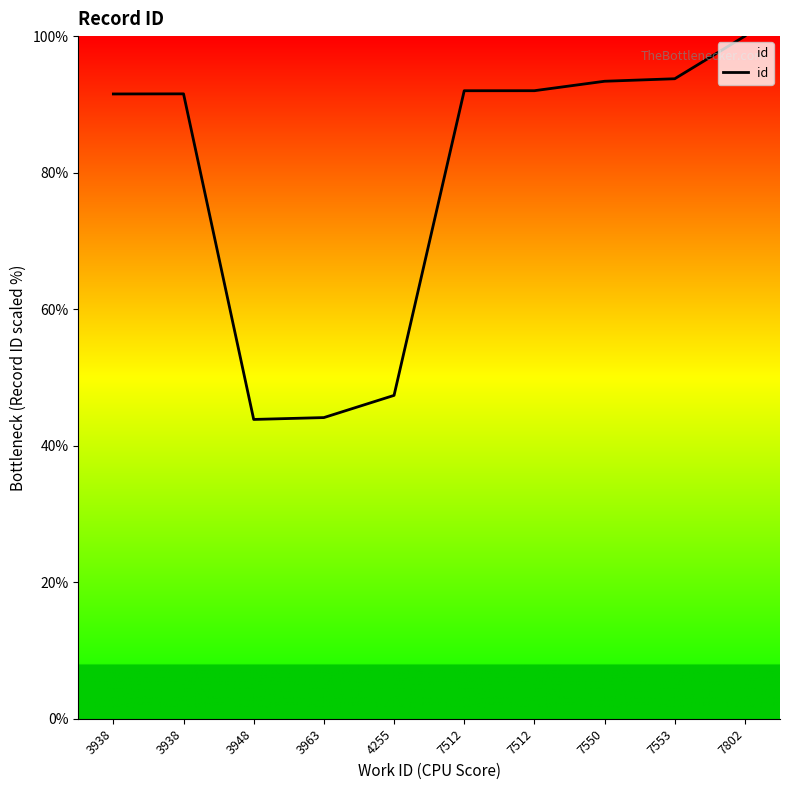

How many lines are shown in the chart?

1